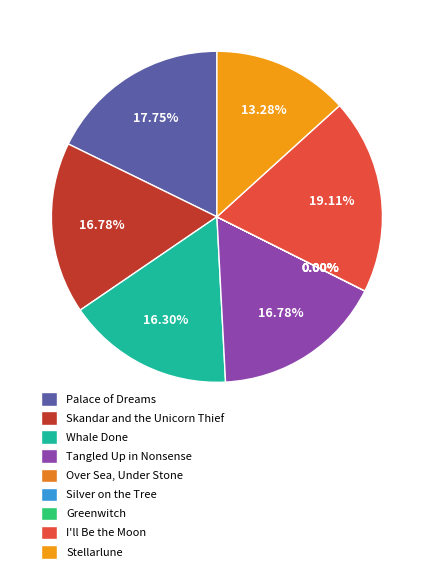

Combined, what portion of the pie is Whale Done and Tangled Up in Nonsense?

33.1%